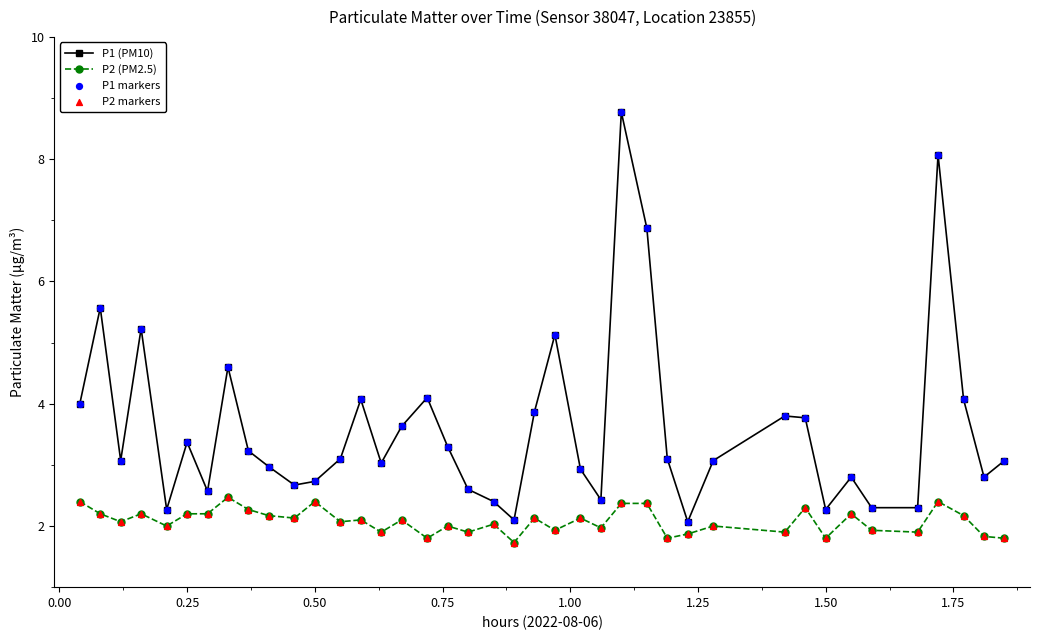

Which series has the widest spread of values?

P1 (PM10)